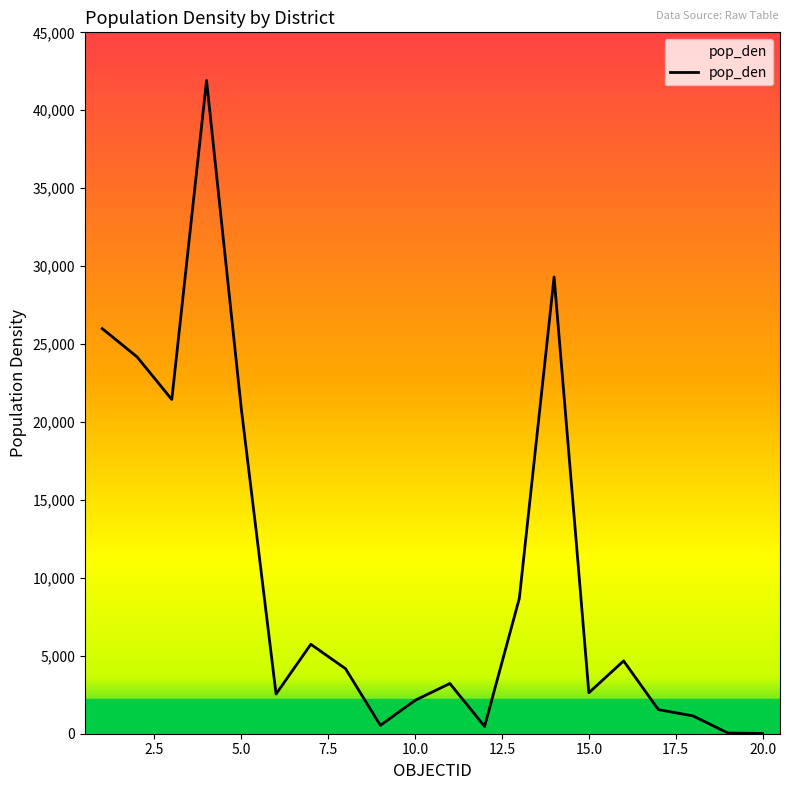

What is the maximum value shown in the chart?

41909